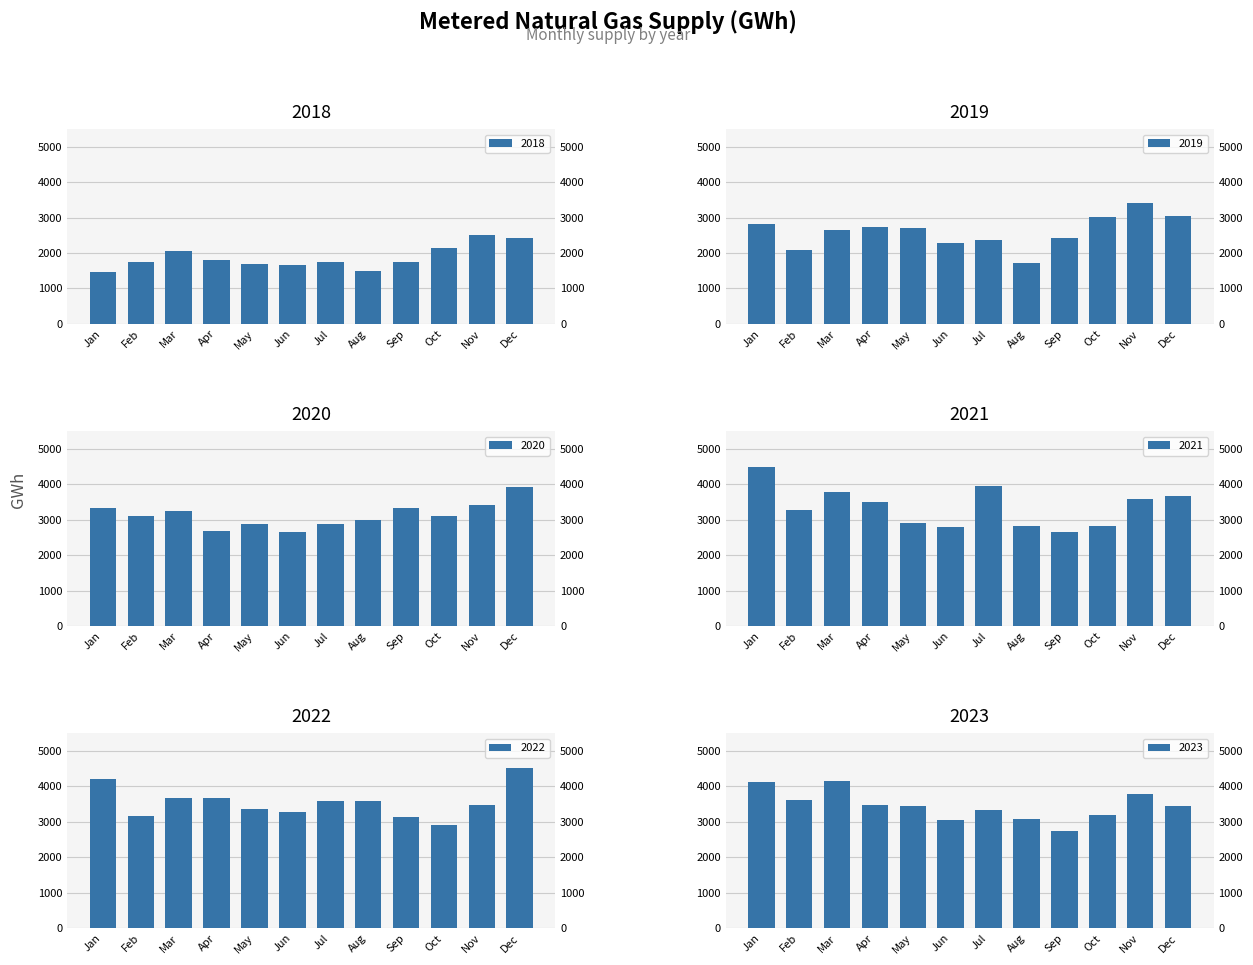

What is the maximum value shown in the chart?

4529